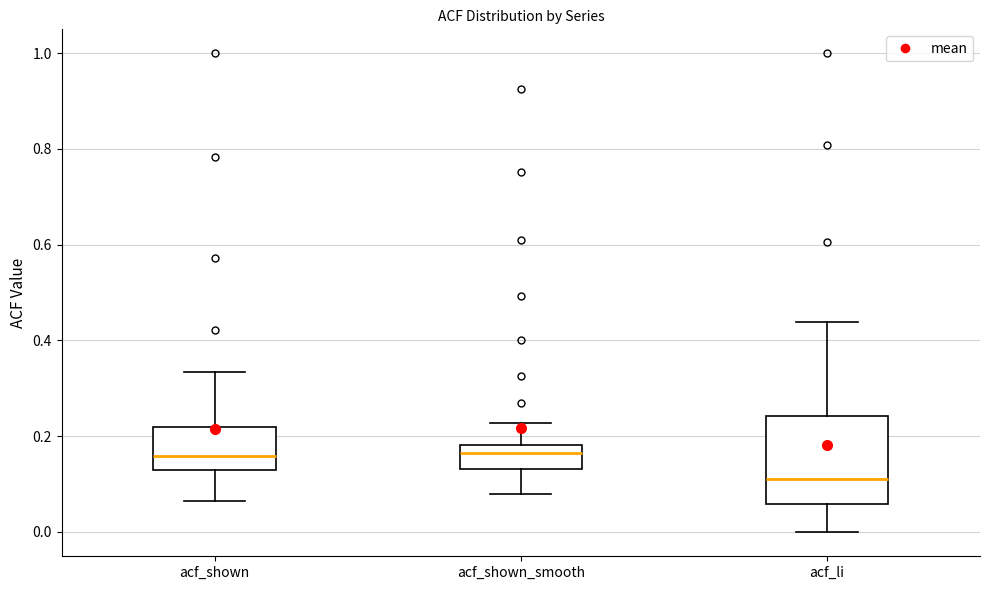

Which box is the tallest, from its lower edge to its upper edge?

acf_li